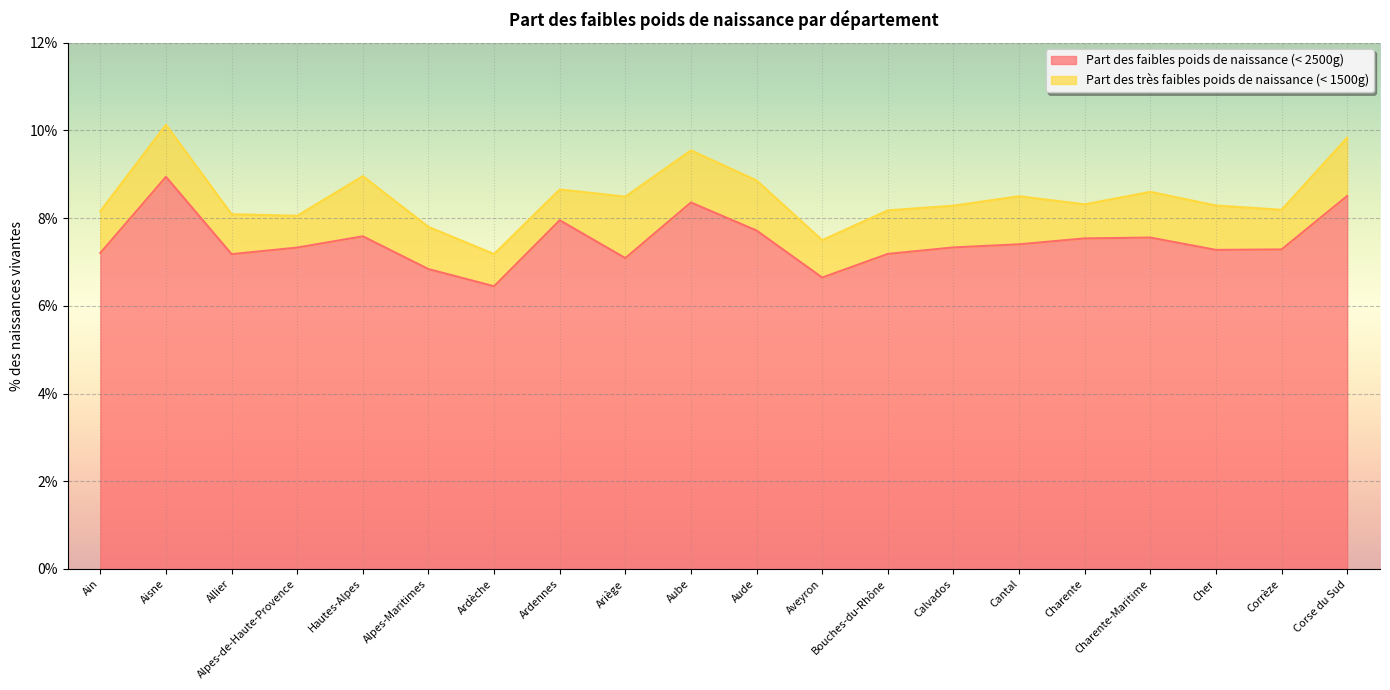

List the labels in order of value, smallest first.

Ardèche, Aveyron, Alpes-Maritimes, Ariège, Allier, Bouches-du-Rhône, Ain, Cher, Corrèze, Alpes-de-Haute-Provence, Calvados, Cantal, Charente, Charente-Maritime, Hautes-Alpes, Aude, Ardennes, Aube, Corse du Sud, Aisne